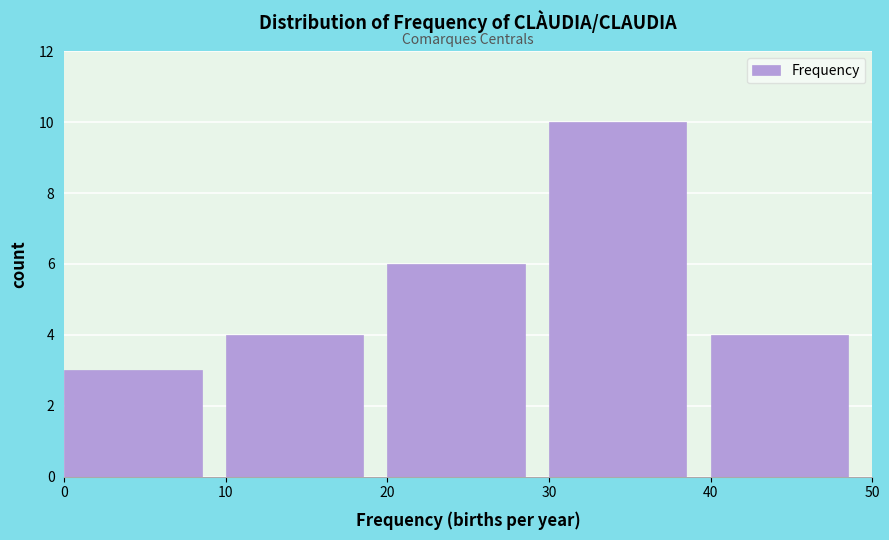

What is the height of the bar covering 30 to 40 on the x-axis? The values are not printed on the chart, so give them approximately, as read against the axis.

10